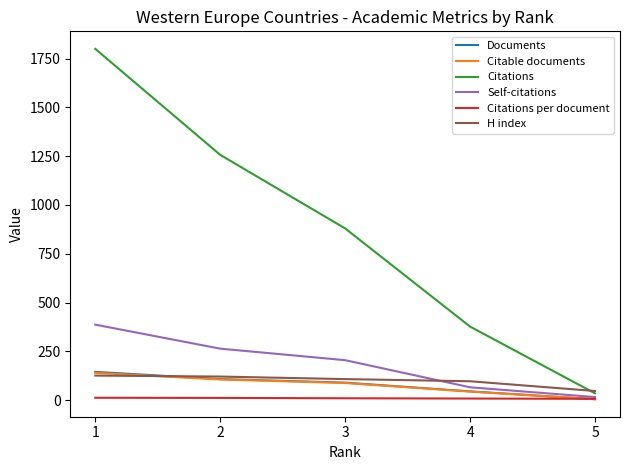

List the labels in order of Self-citations value, smallest first.

5, 4, 3, 2, 1